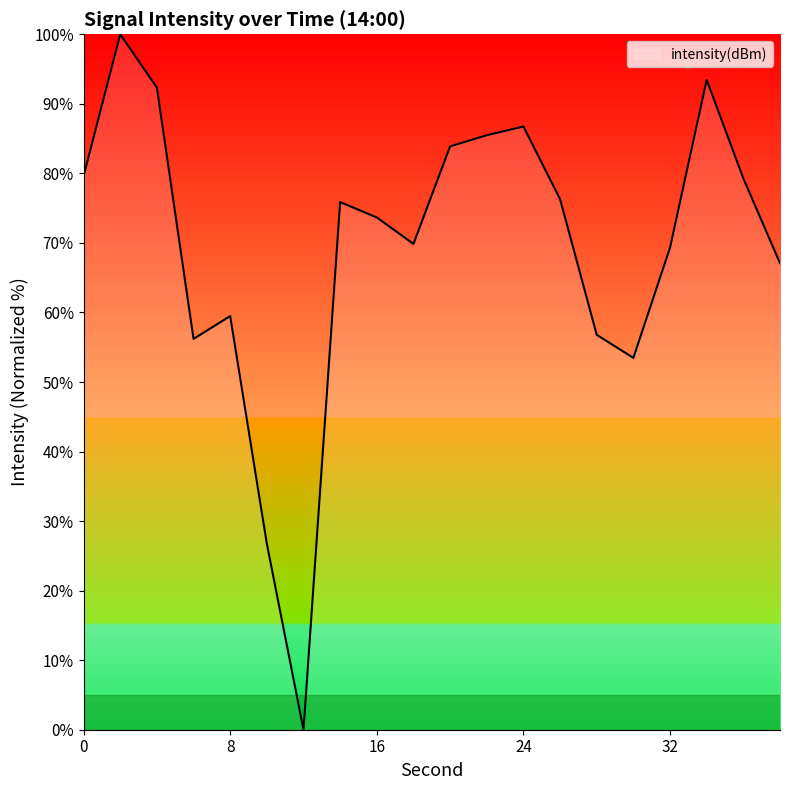

What is the maximum value shown in the chart?

100.0